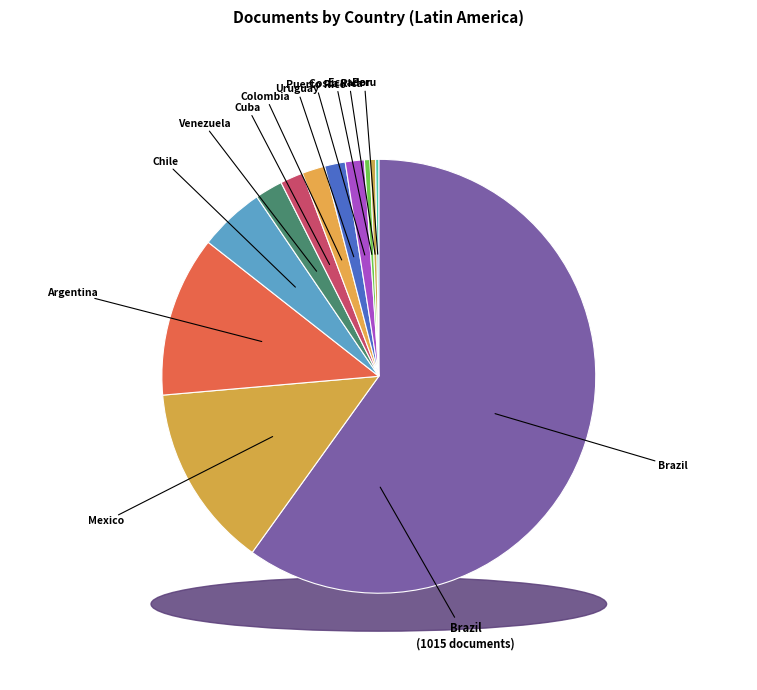

The Chile slice represents 15% of the pie. True or false?

False